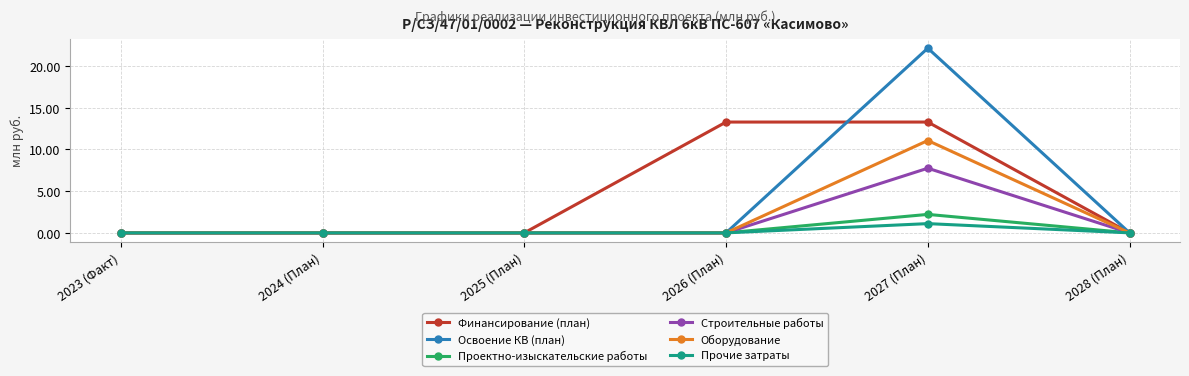

Is it true that Освоение КВ (план) equals -15.0 at 2025 (План)?

False